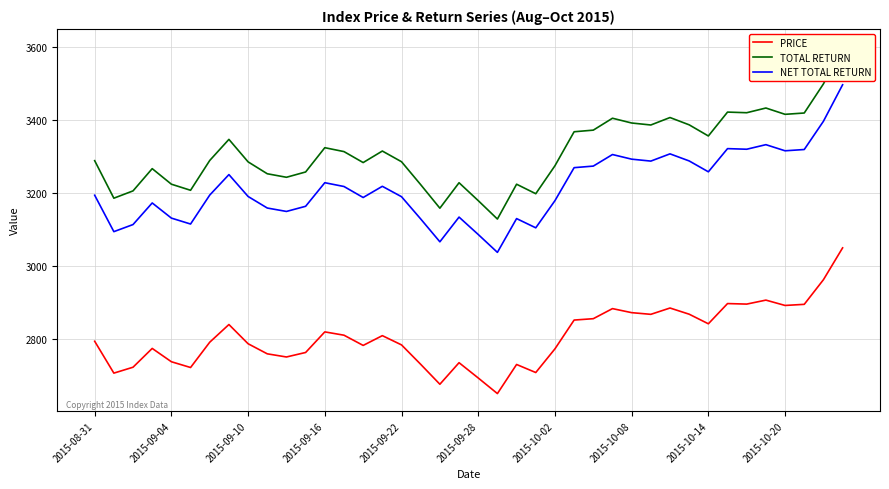

What is the difference between the maximum and minimum values in the NET TOTAL RETURN series?

459.3